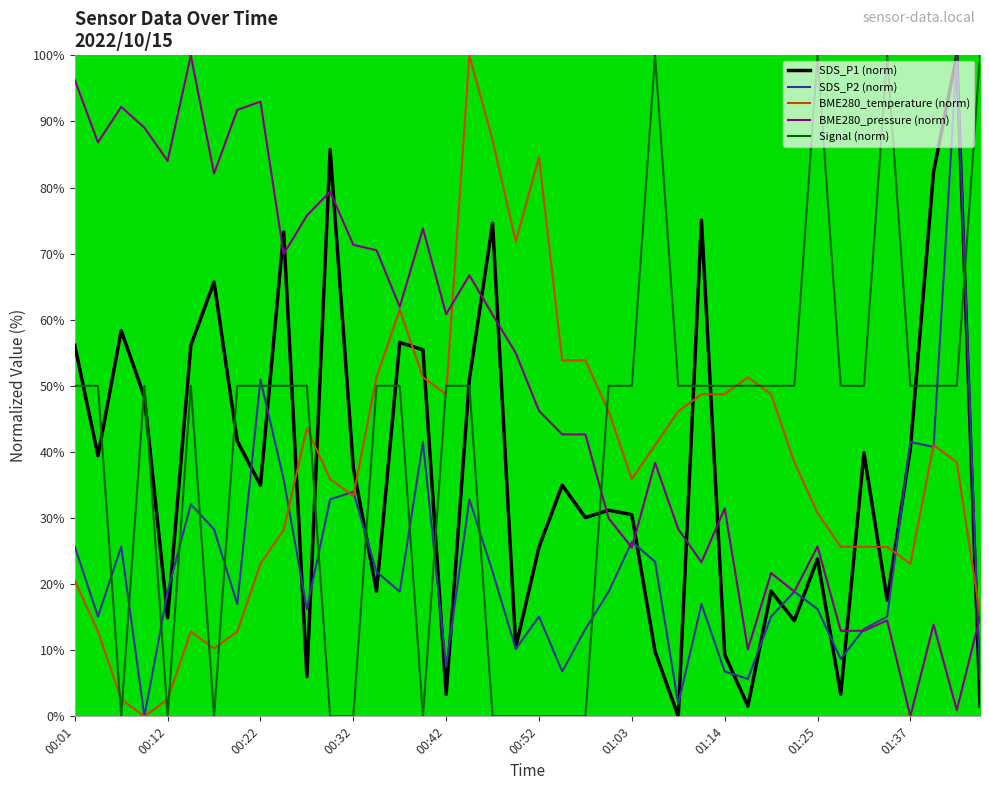

What is the maximum value shown in the chart?

100.0